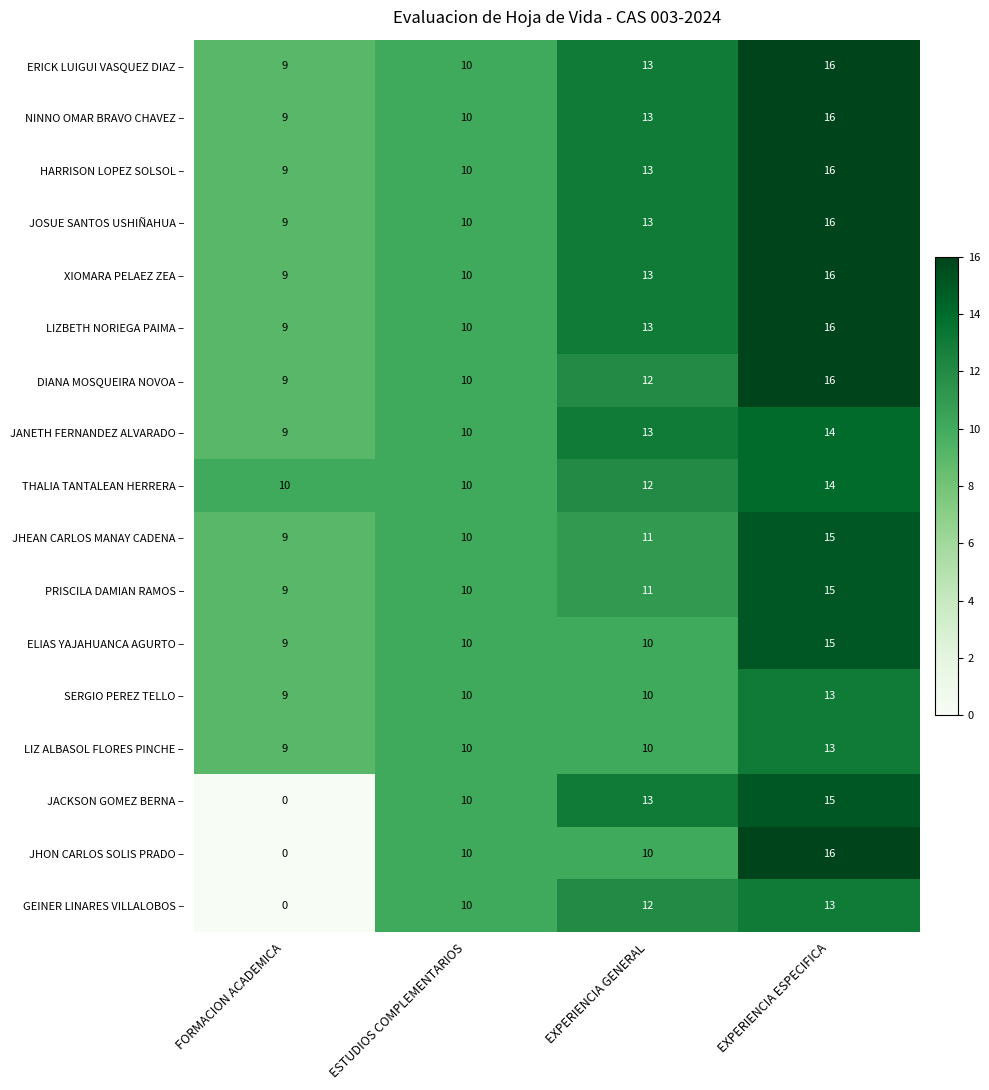

What is the total value across all series at FORMACION ACADEMICA?

127